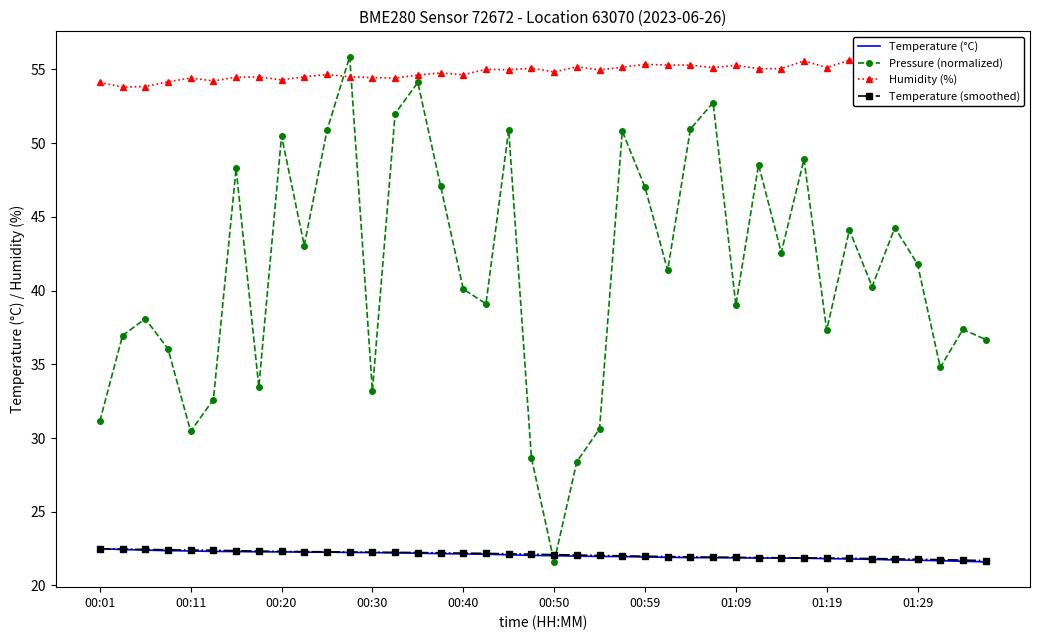

At which category is the sum across all series the highest?

11